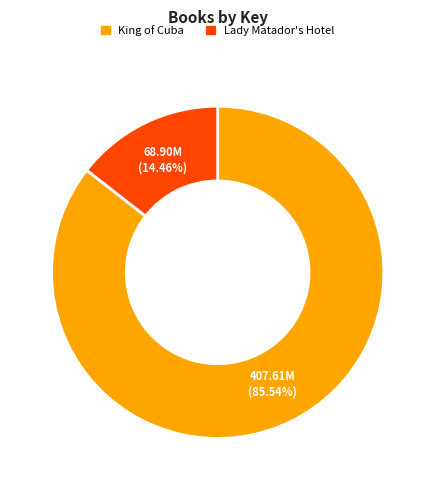

Which category has the smallest portion of the pie?

Lady Matador's Hotel